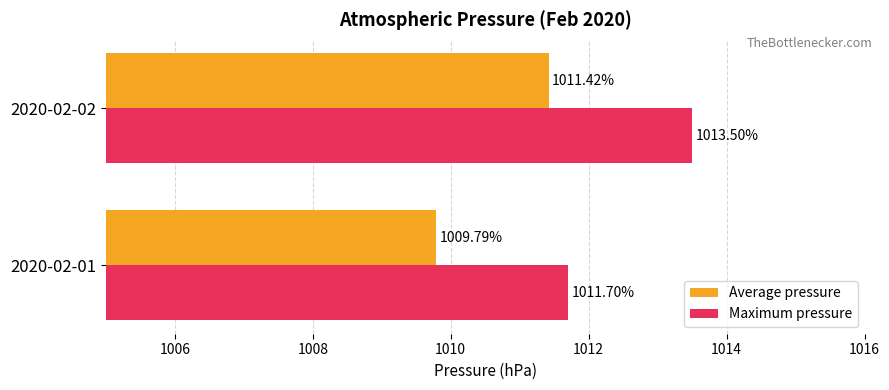

Rank the series by their maximum value, from lowest to highest.

Average pressure, Maximum pressure